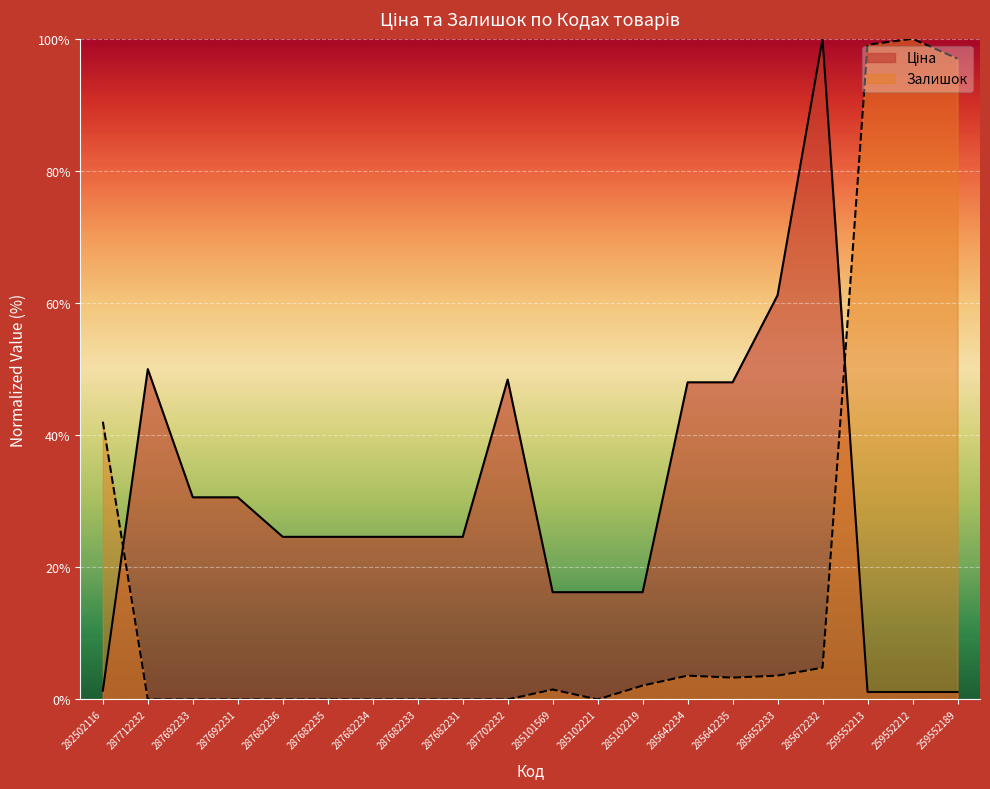

Which series has the widest spread of values?

Залишок